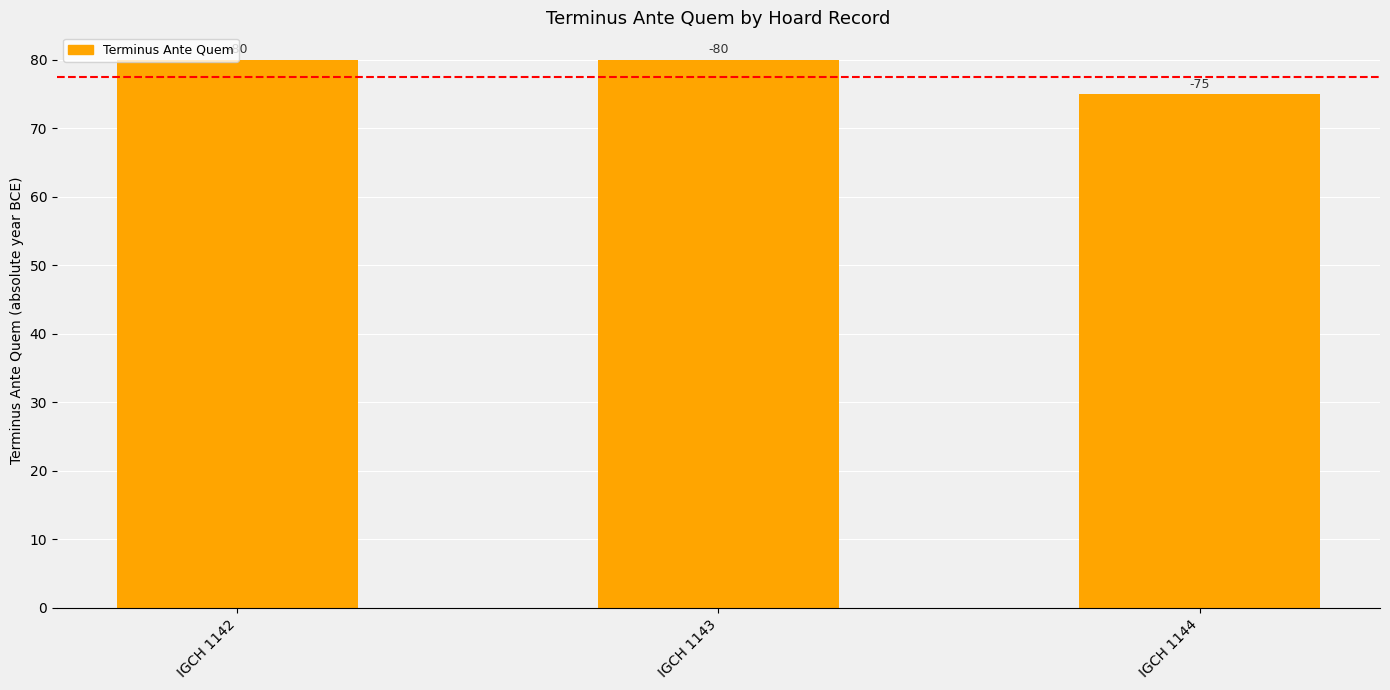

Does the chart contain any negative values?

No